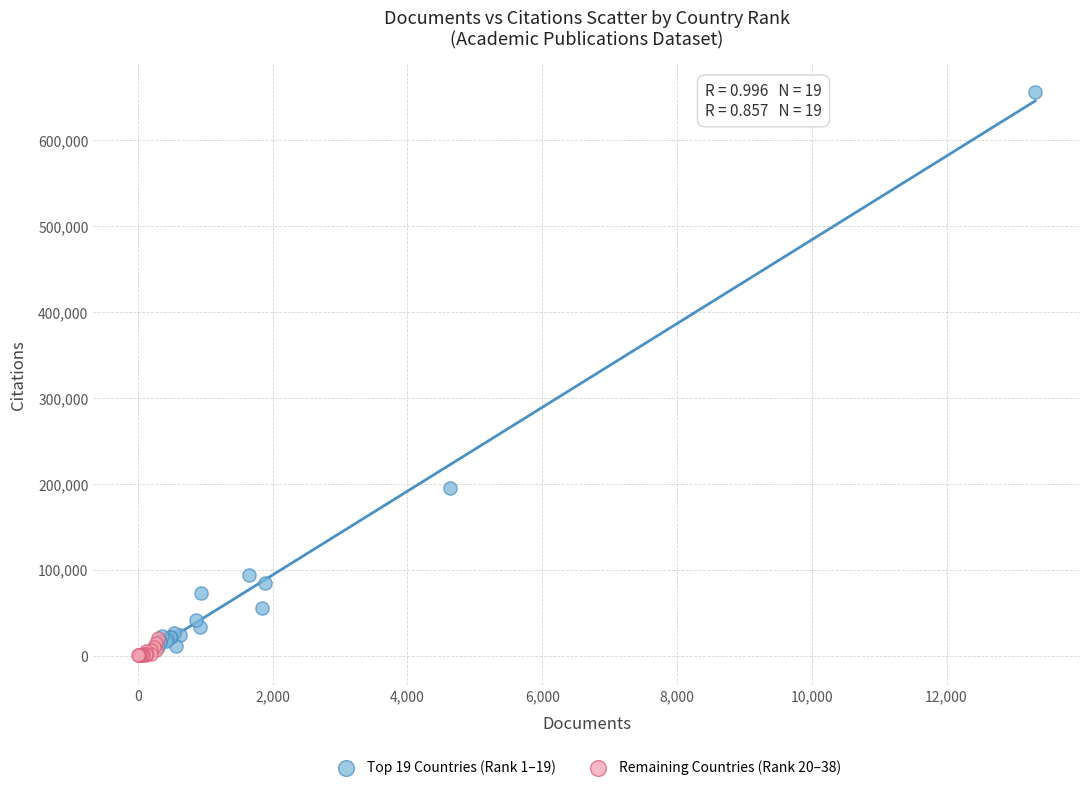

What are all the series names shown in the legend?

Top 19 Countries (Rank 1–19), Remaining Countries (Rank 20–38)